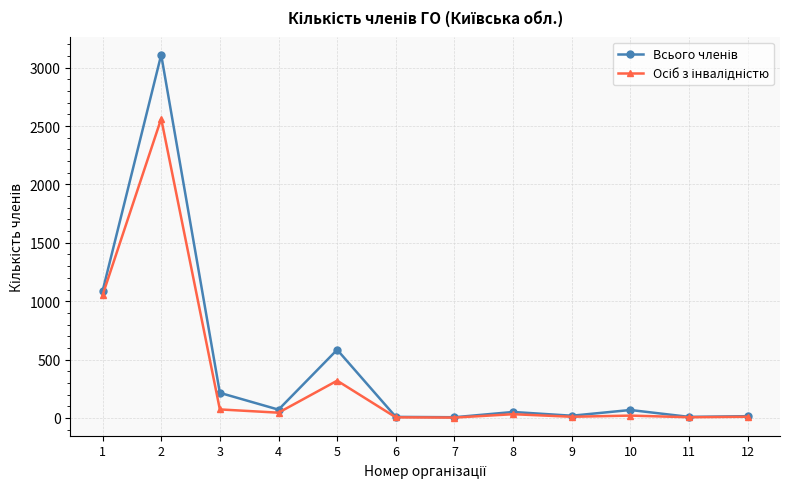

What is the maximum value shown in the chart?

3110